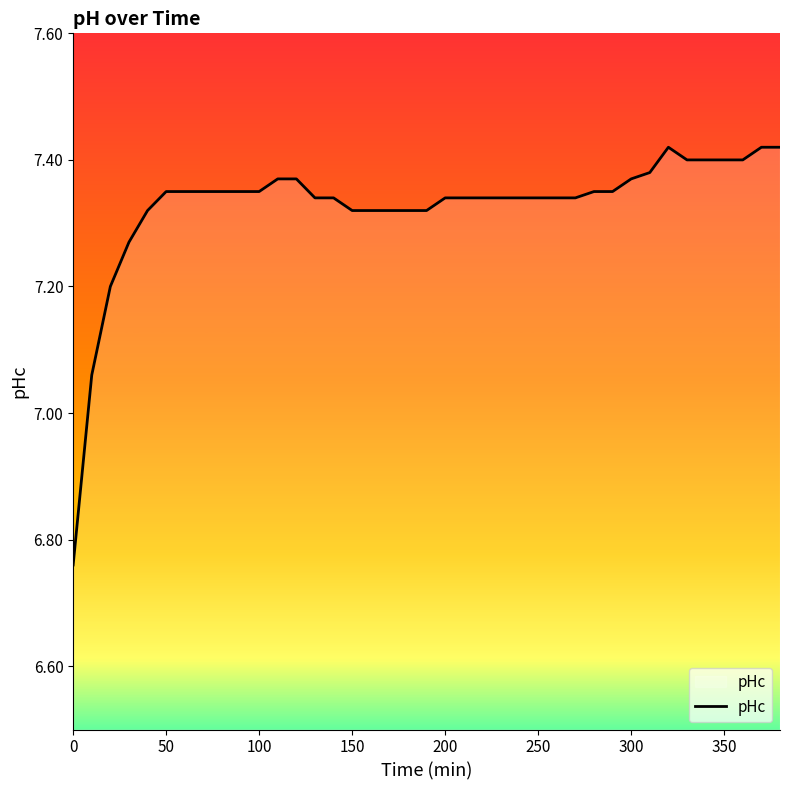

What is the difference between the maximum and minimum values?

0.7